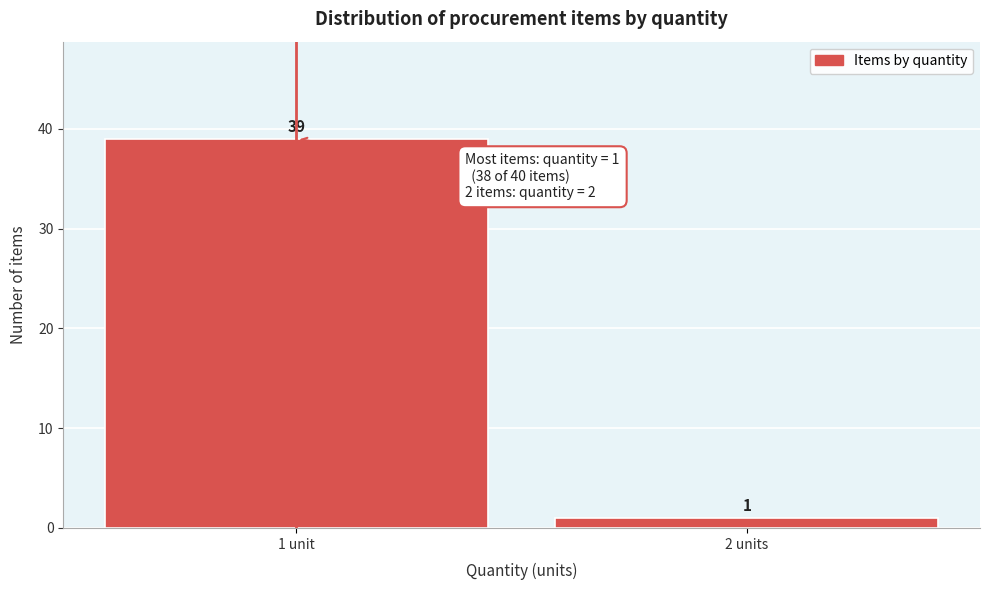

Reading left to right, what are all the values shown in this chart?

1 unit=39	2 units=1